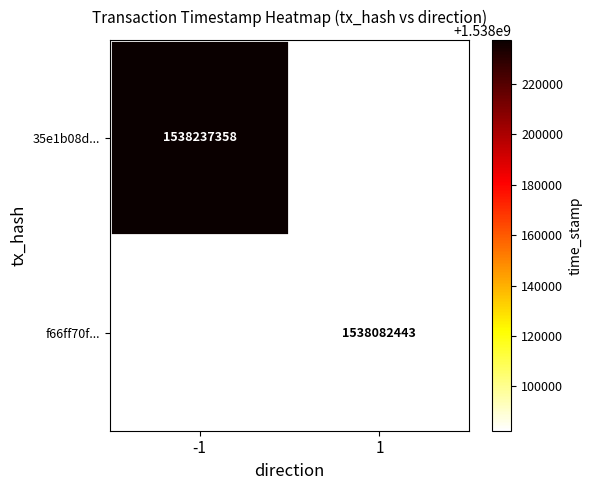

Count the number of data series in this chart.

2